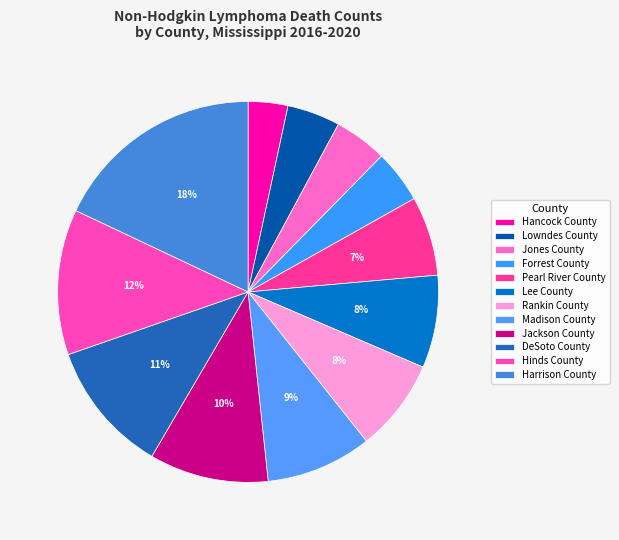

To the nearest percent, what percentage of the pie is Jackson County?

10%